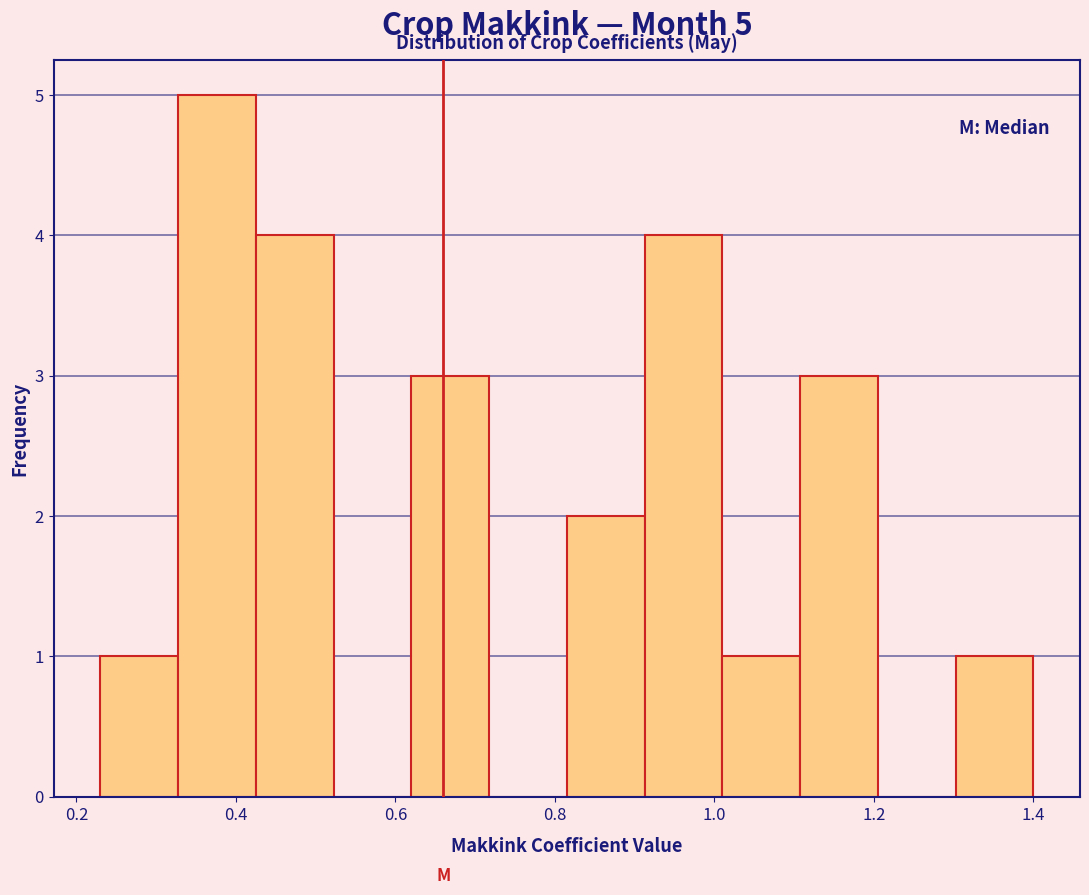

Which range on the x-axis has the tallest bar?

0.32 to 0.42